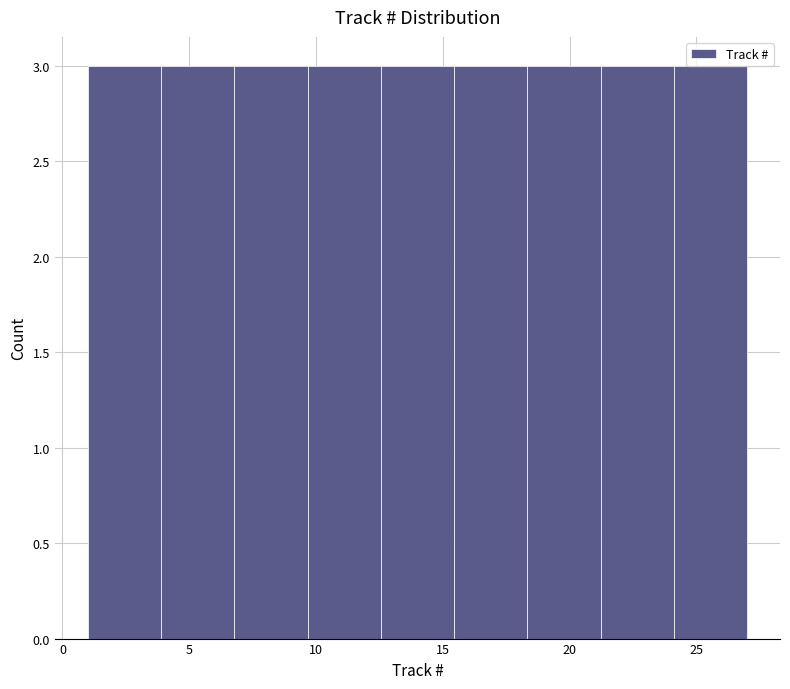

Reading left to right, list every bar in this chart as the range it spans on the x-axis followed by its height. Neither the bar edges nor the heights are printed on the chart, so give them approximately, as read against the axes.

1.0 to 4.0: 3
4.0 to 7.0: 3
7.0 to 9.5: 3
9.5 to 12.5: 3
12.5 to 15.5: 3
15.5 to 18.5: 3
18.5 to 21.0: 3
21.0 to 24.0: 3
24.0 to 27.0: 3